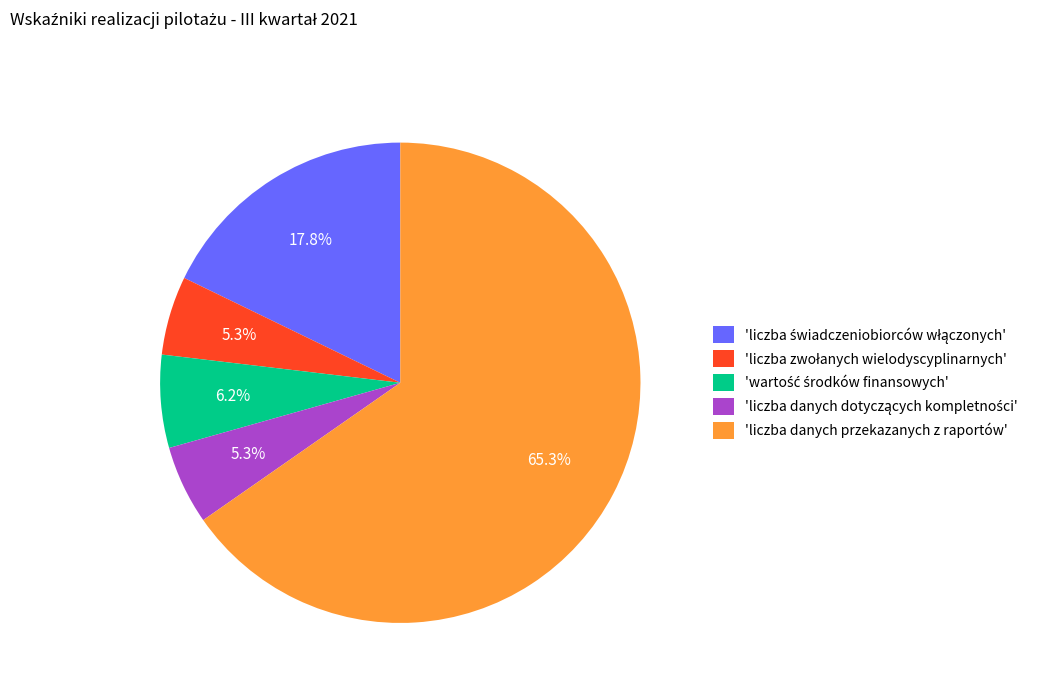

Is there a majority slice in this chart?

Yes